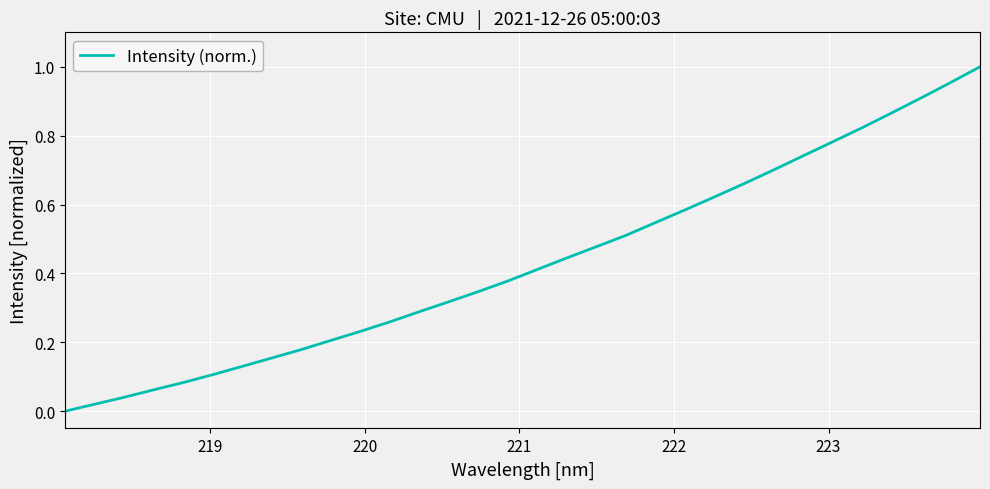

How many lines are shown in the chart?

1